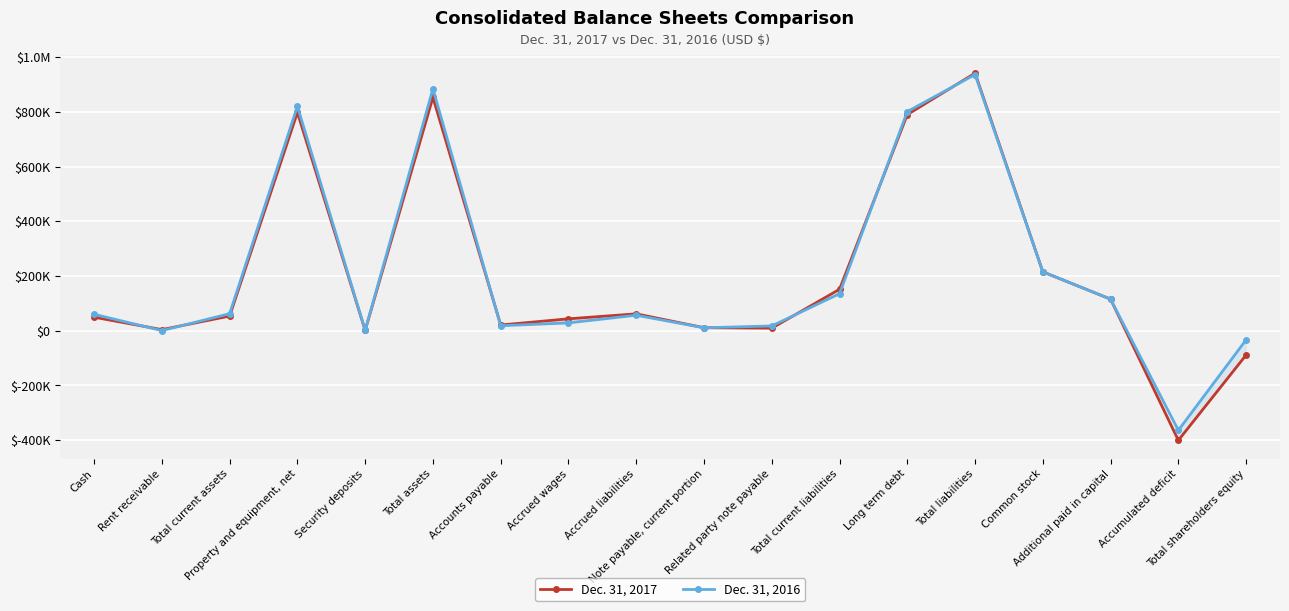

List the labels in order of Dec. 31, 2016 value, largest first.

Total liabilities, Total assets, Property and equipment, net, Long term debt, Common stock, Total current liabilities, Additional paid in capital, Total current assets, Cash, Accrued liabilities, Accrued wages, Accounts payable, Related party note payable, Note payable, current portion, Security deposits, Rent receivable, Total shareholders equity, Accumulated deficit